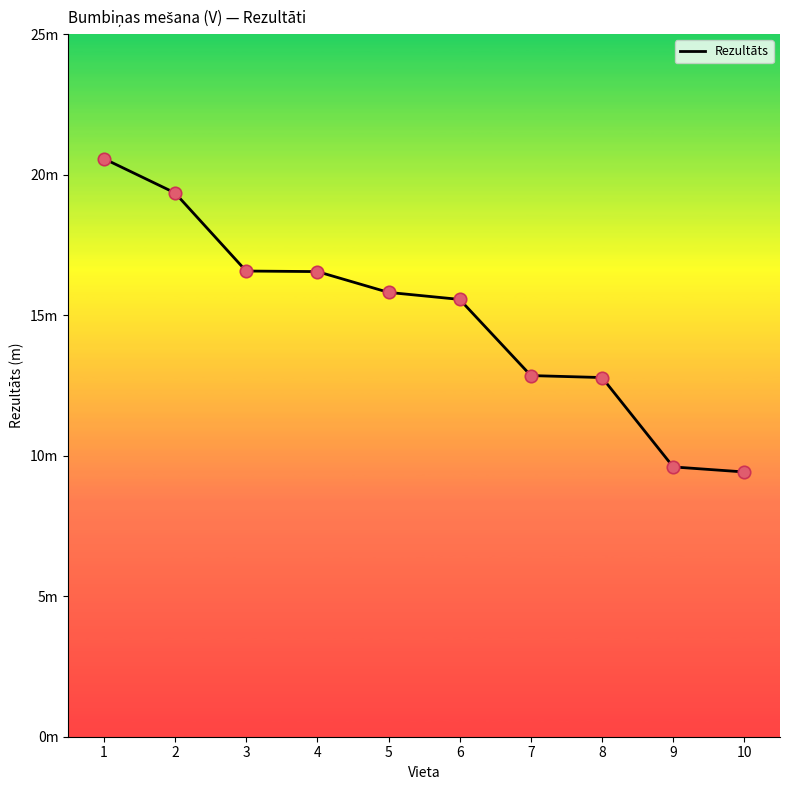

Is this an area chart (filled region under the line)?

No